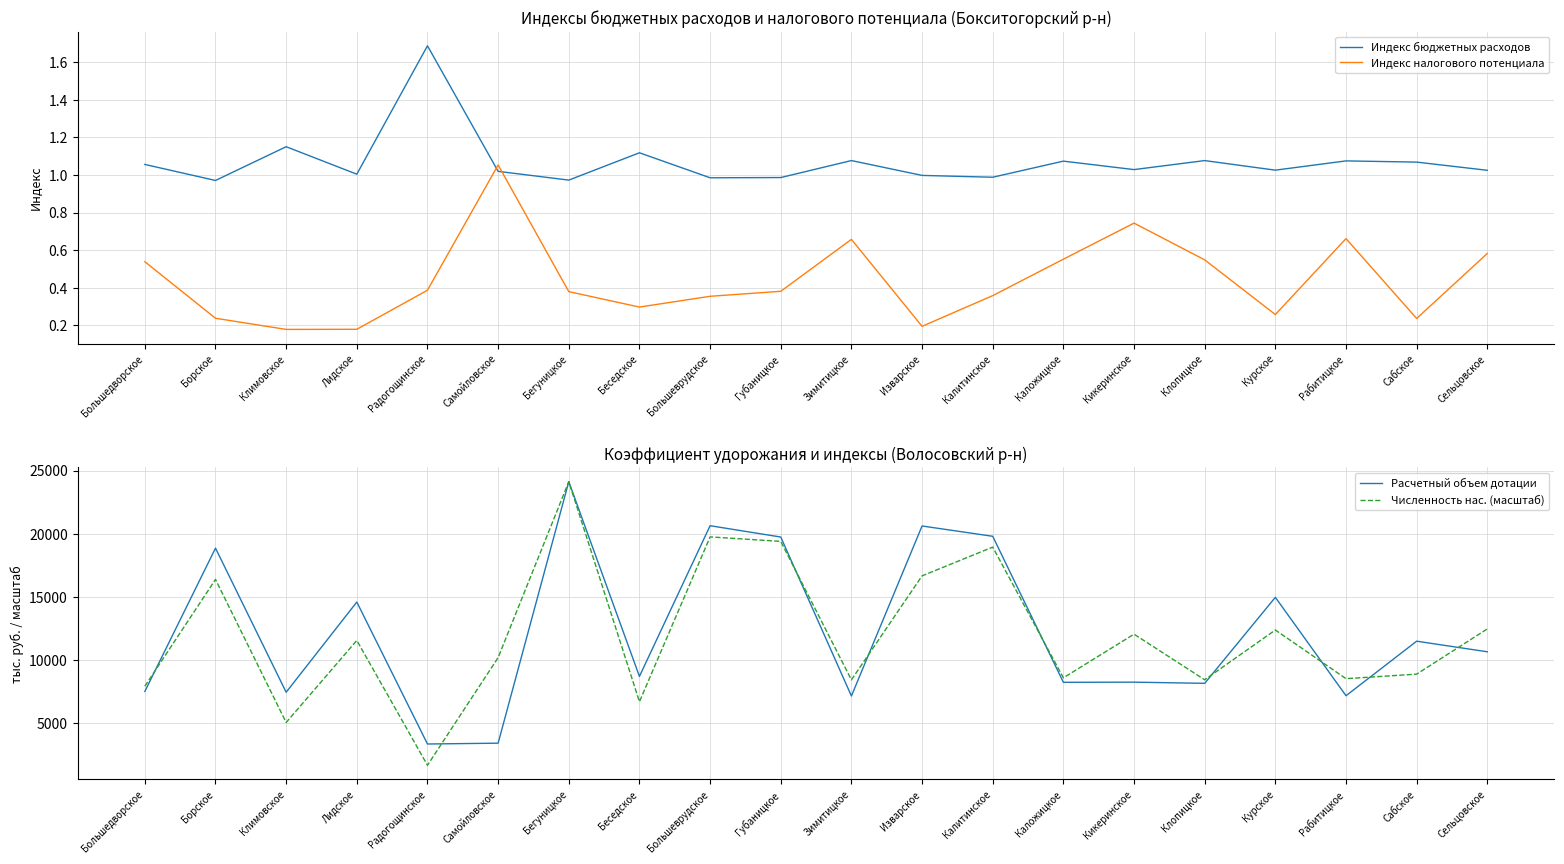

Reading left to right, extract all data points from this chart.

Индекс бюджетных расходов: Большедворское=1.1	Борское=1.0	Климовское=1.1	Лидское=1.0	Радогощинское=1.7	Самойловское=1.0	Бегуницкое=1.0	Беседское=1.1	Большеврудское=1.0	Губаницкое=1.0	Зимитицкое=1.1	Изварское=1.0	Калитинское=1.0	Каложицкое=1.1	Кикеринское=1.0	Клопицкое=1.1	Курское=1.0	Рабитицкое=1.1	Сабское=1.1	Сельцовское=1.0
Индекс налогового потенциала: Большедворское=0.5	Борское=0.2	Климовское=0.2	Лидское=0.2	Радогощинское=0.4	Самойловское=1.1	Бегуницкое=0.4	Беседское=0.3	Большеврудское=0.4	Губаницкое=0.4	Зимитицкое=0.7	Изварское=0.2	Калитинское=0.4	Каложицкое=0.6	Кикеринское=0.7	Клопицкое=0.5	Курское=0.3	Рабитицкое=0.7	Сабское=0.2	Сельцовское=0.6
Расчетный объем дотации: Большедворское=7486.6	Борское=18847.1	Климовское=7425.3	Лидское=14574.2	Радогощинское=3322.5	Самойловское=3387.4	Бегуницкое=24117.3	Беседское=8679.8	Большеврудское=20624.4	Губаницкое=19727.3	Зимитицкое=7127.8	Изварское=20602.8	Калитинское=19786.5	Каложицкое=8211.9	Кикеринское=8224.4	Клопицкое=8131.2	Курское=14948.5	Рабитицкое=7148.4	Сабское=11471.8	Сельцовское=10631.7
Численность нас. (масштаб): Большедворское=7901.1	Борское=16367.2	Климовское=5027.1	Лидское=11530.1	Радогощинское=1636.7	Самойловское=10171.1	Бегуницкое=24117.3	Беседское=6673.5	Большеврудское=19738.1	Губаницкое=19382.5	Зимитицкое=8407.7	Изварское=16649.8	Калитинское=18929.5	Каложицкое=8568.4	Кикеринское=12027.0	Клопицкое=8412.6	Курское=12358.2	Рабитицкое=8500.2	Сабское=8860.7	Сельцовское=12445.9